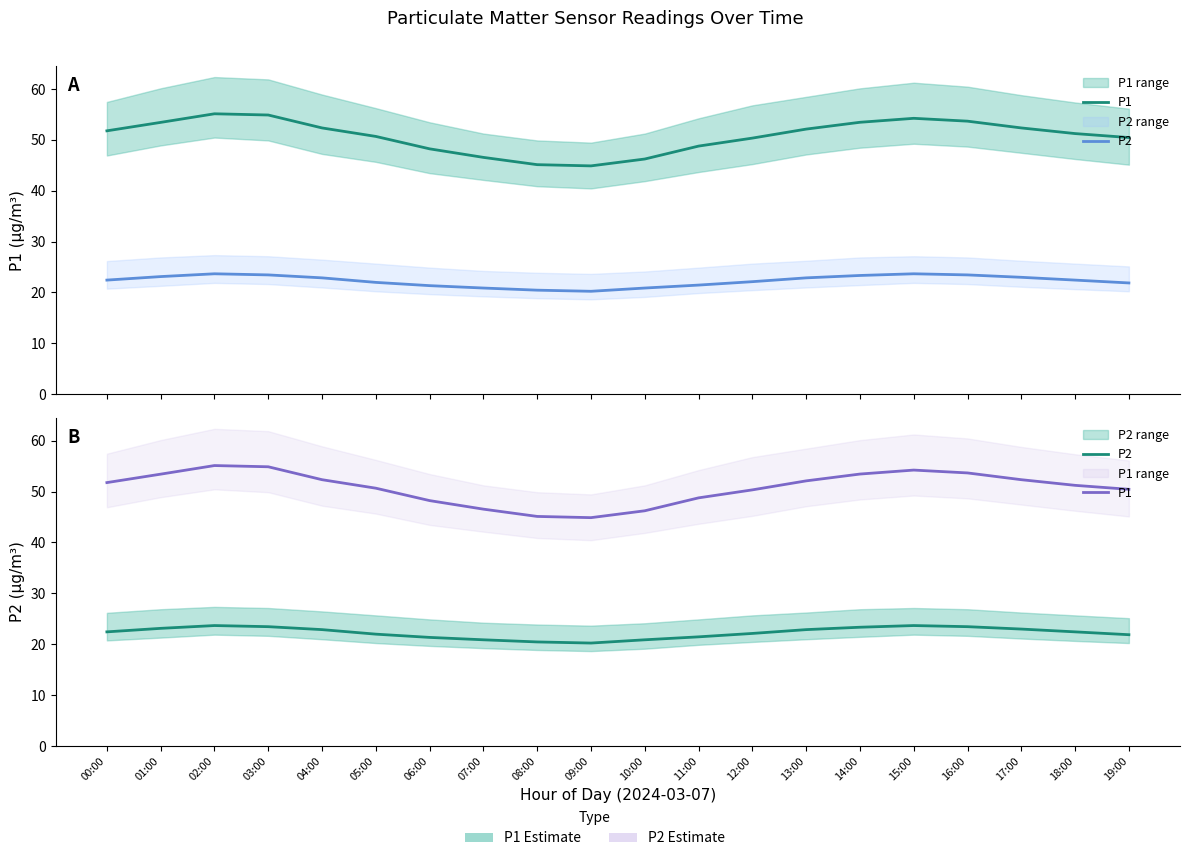

Between 06:00 and 02:00, which is larger?

02:00